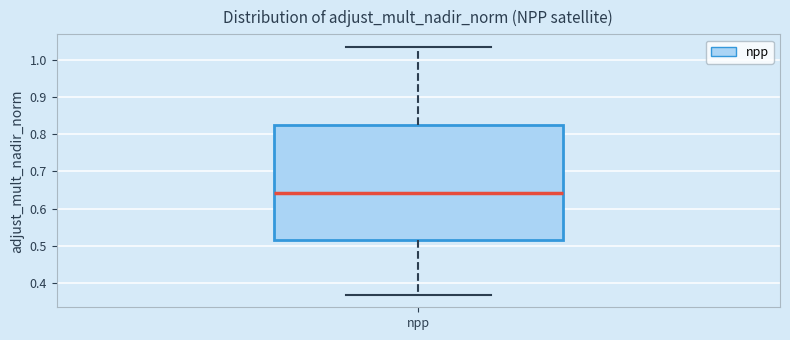

Where is the upper edge of the box for npp on the y-axis? The values are not printed on the chart, so give them approximately, as read against the axis.

0.82